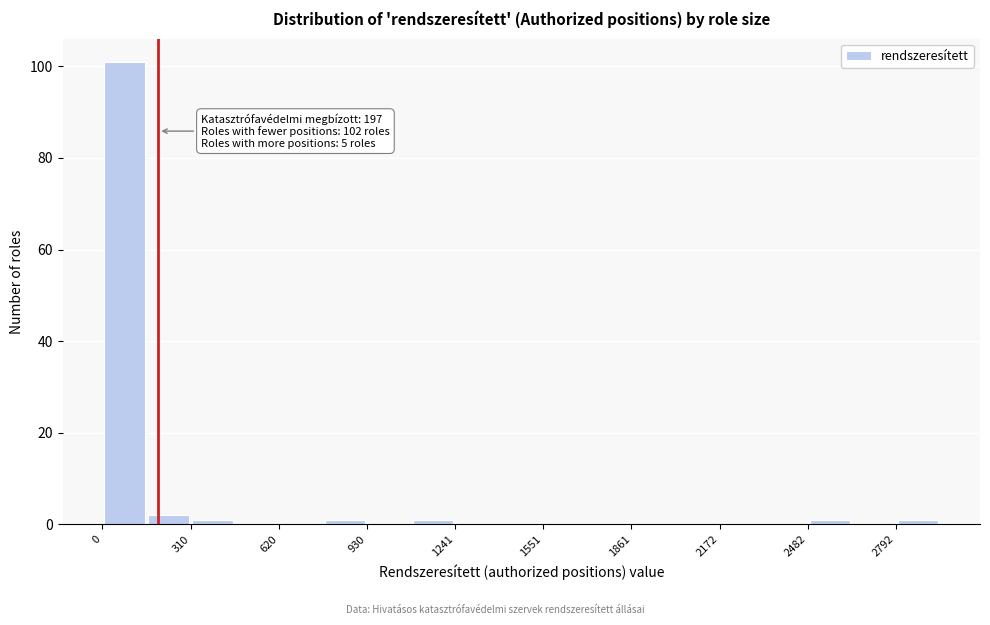

Around what value on the x-axis is the tallest bar? Give the approximate position of its centre, as read against the axis.

100